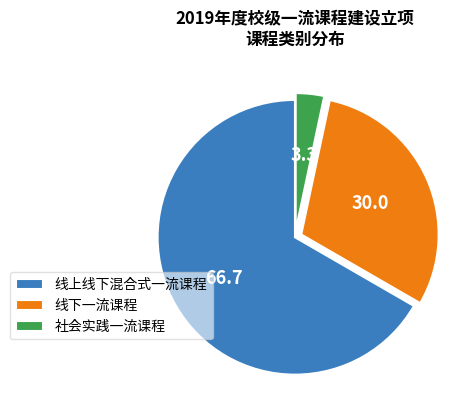

Combined, do 社会实践一流课程 and 线下一流课程 account for over 50%?

No